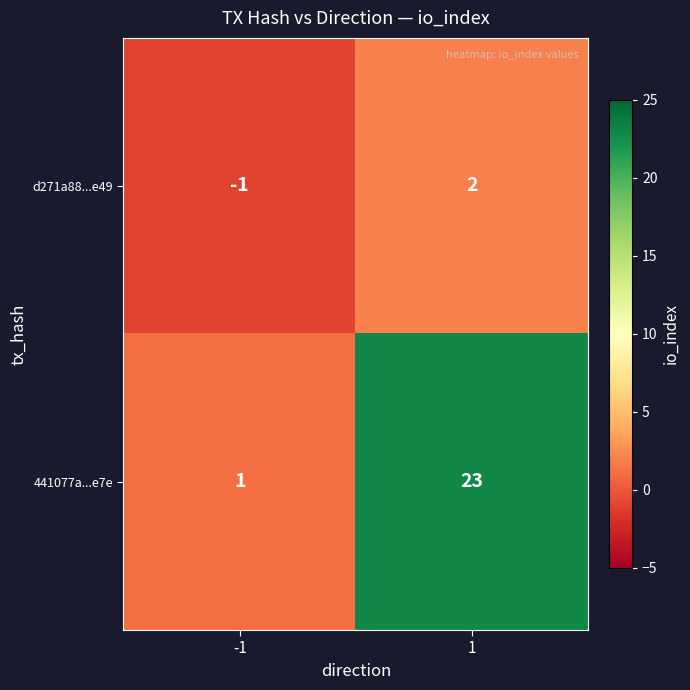

Which series changed the most between -1 and 1?

441077a...e7e